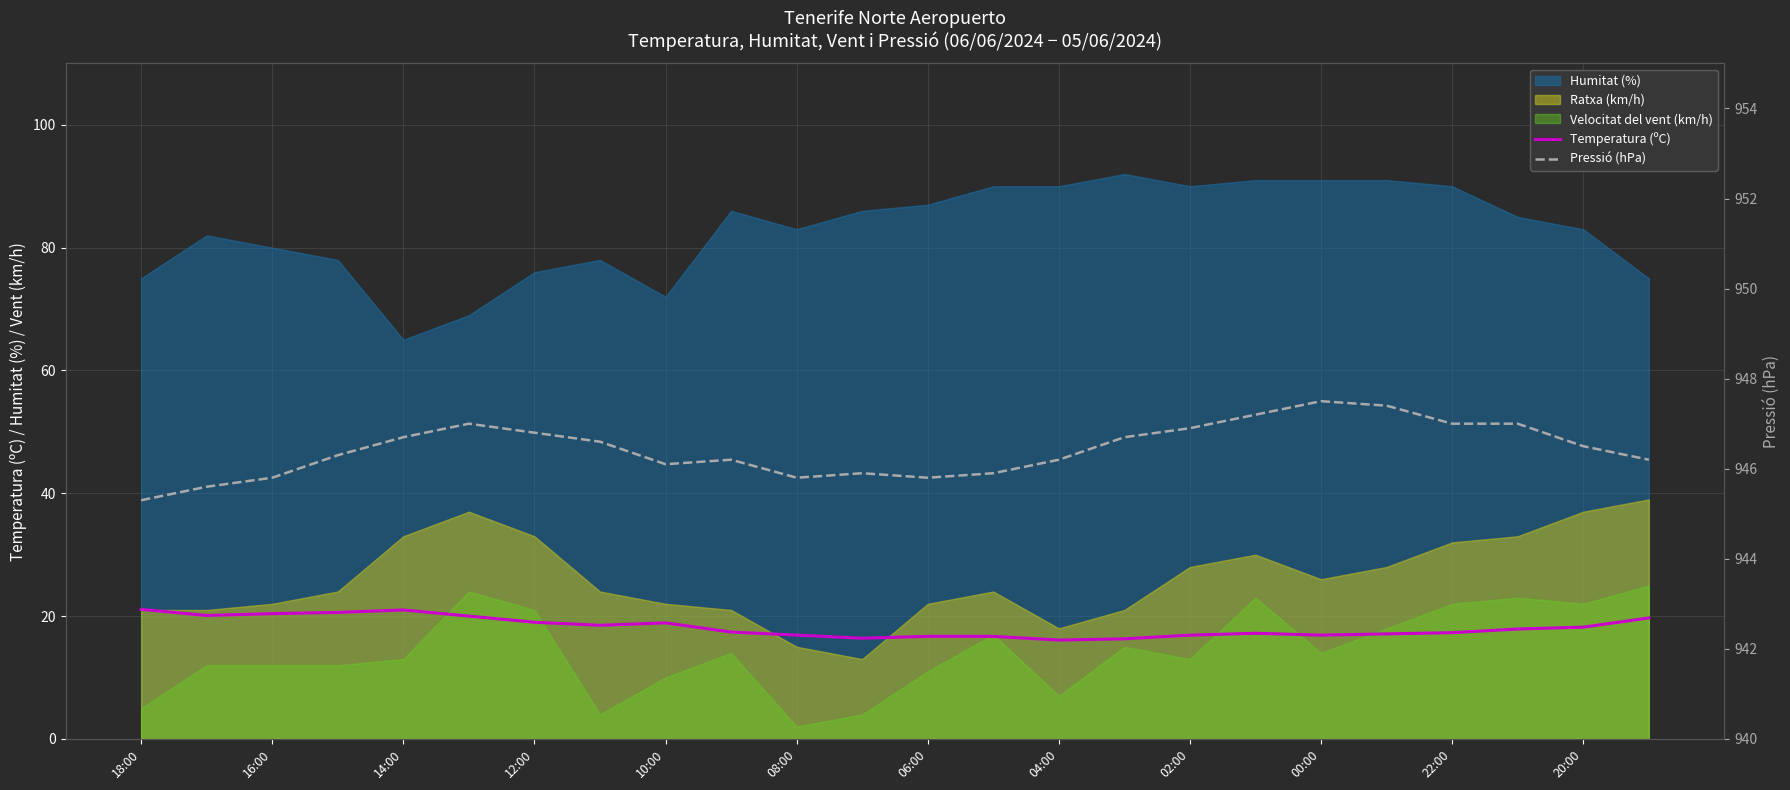

Is it true that Temperatura (ºC) equals 17.9 at 21?

True